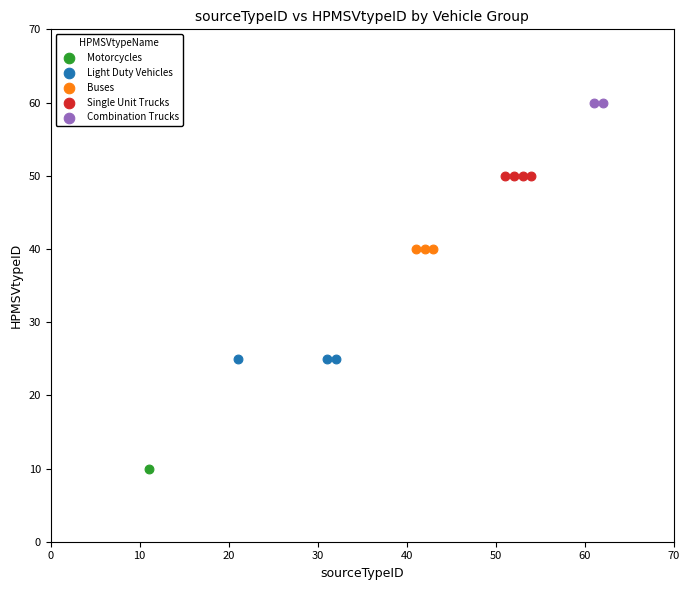

What are all the series names shown in the legend?

Motorcycles, Light Duty Vehicles, Buses, Single Unit Trucks, Combination Trucks